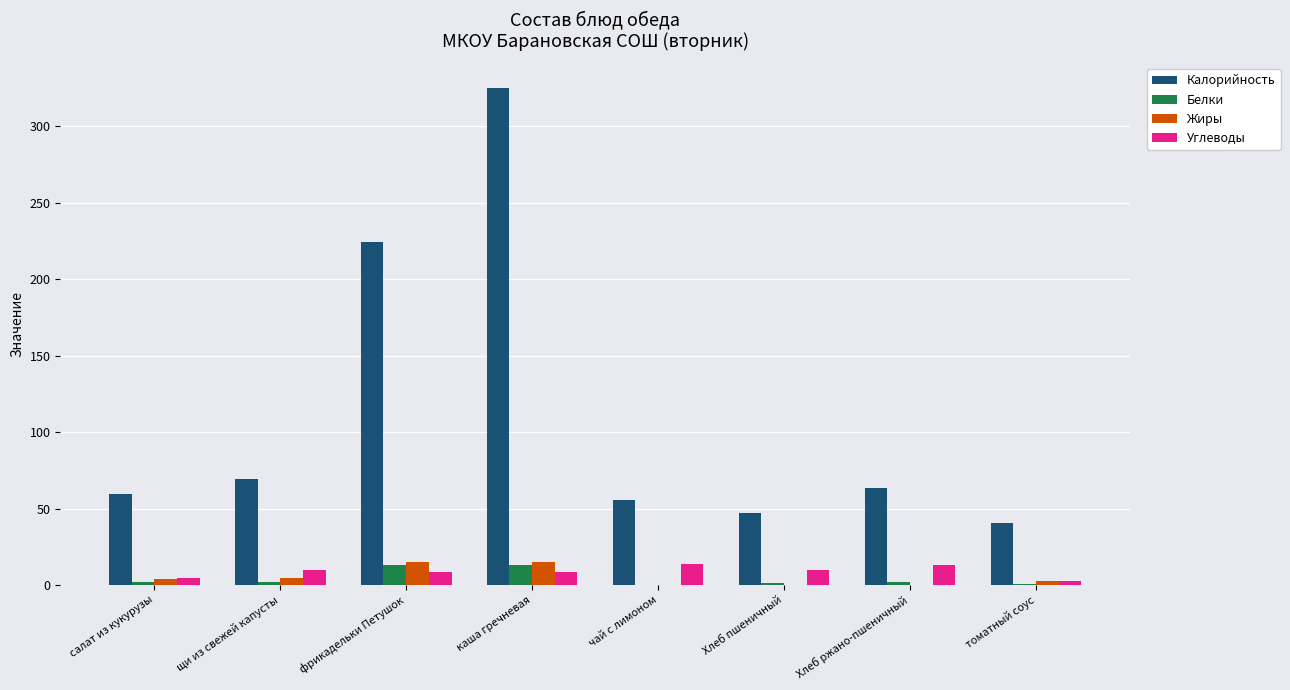

Which series has the largest total across all categories?

Калорийность